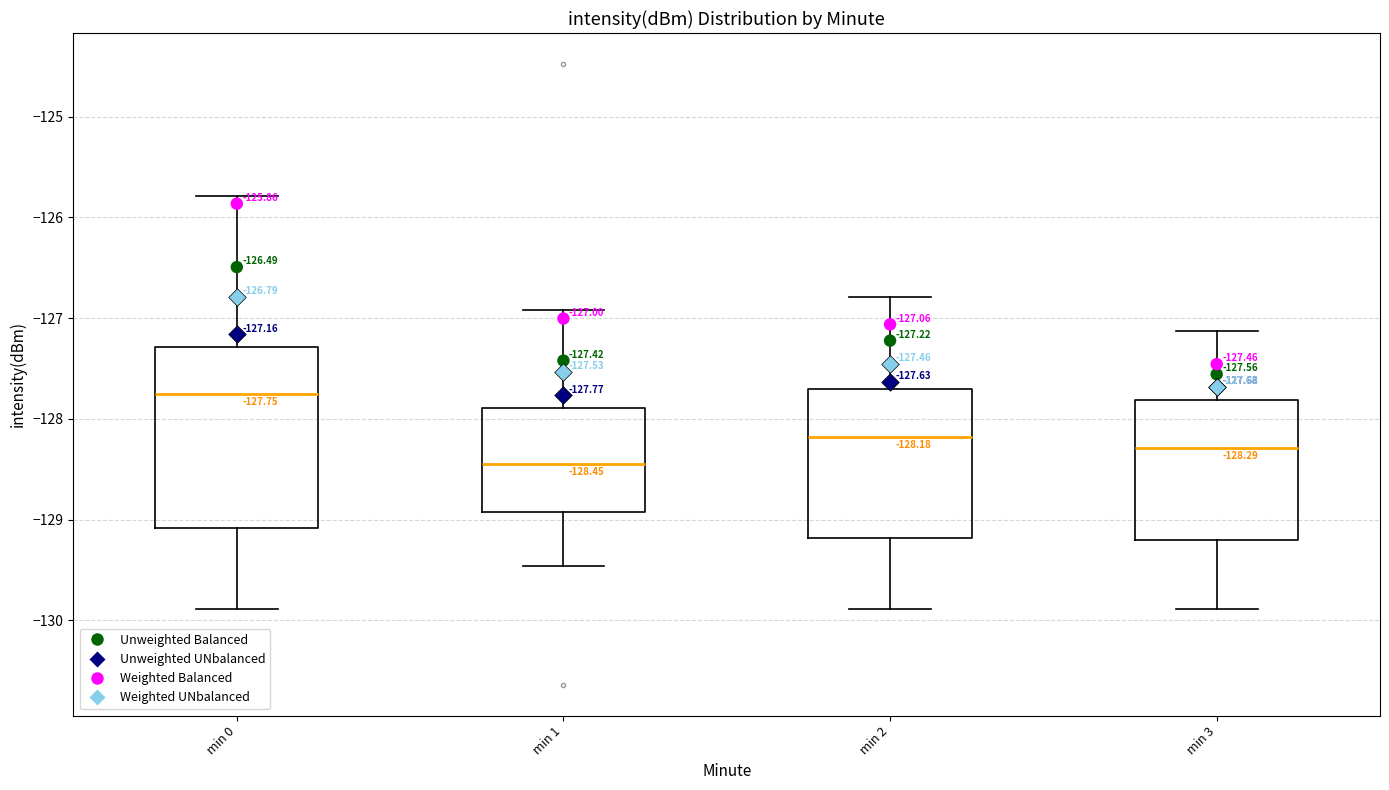

Which box's median line is the highest?

min 0